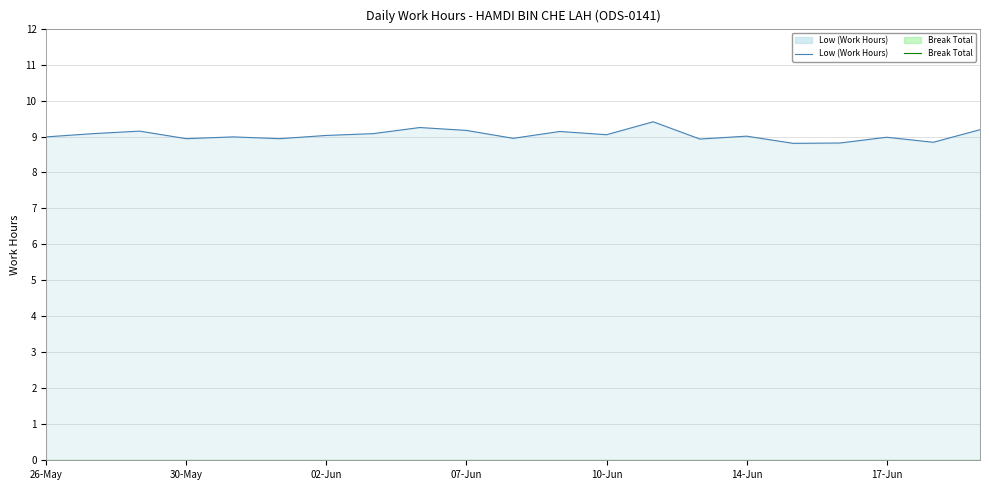

How many lines are shown in the chart?

2